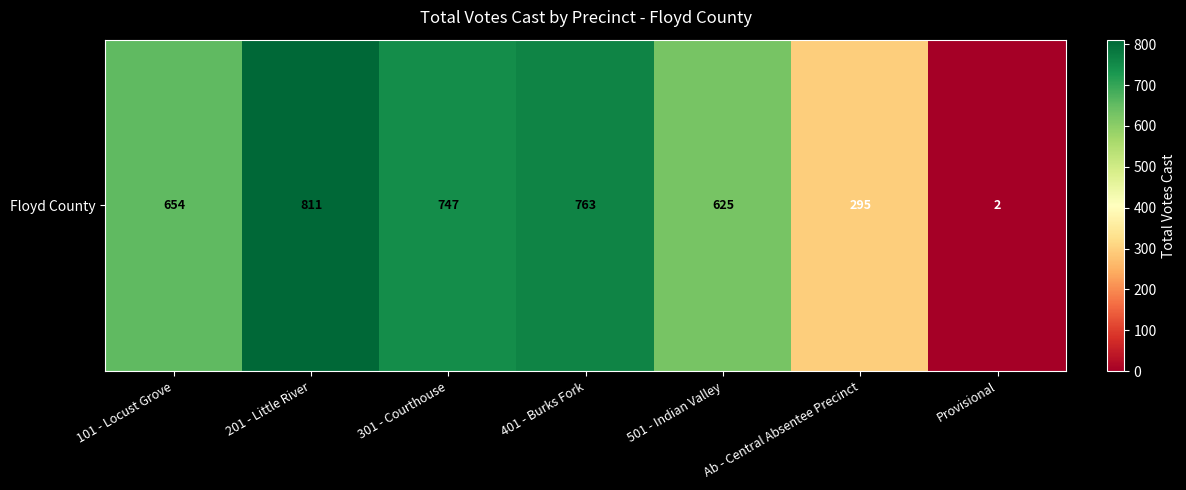

The chart shows a value of 2 at Provisional. True or false?

True